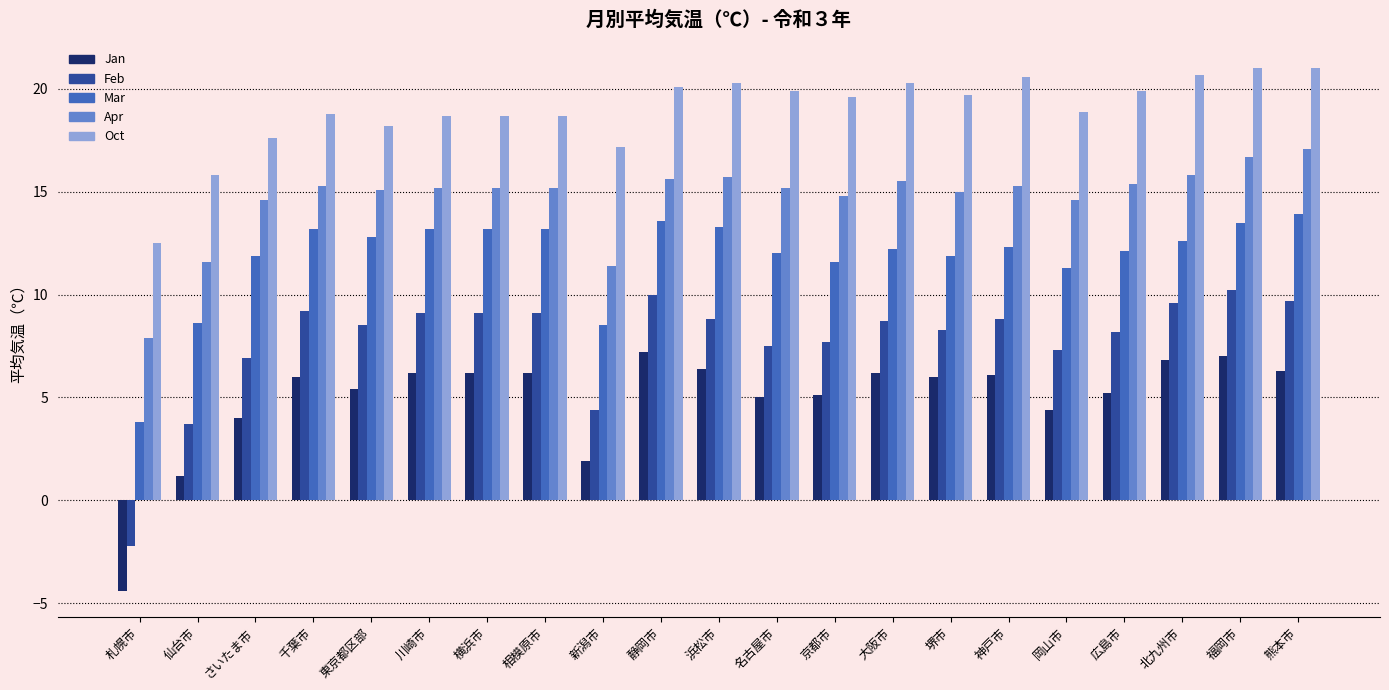

Are the bars grouped side by side (vs. stacked)?

Yes